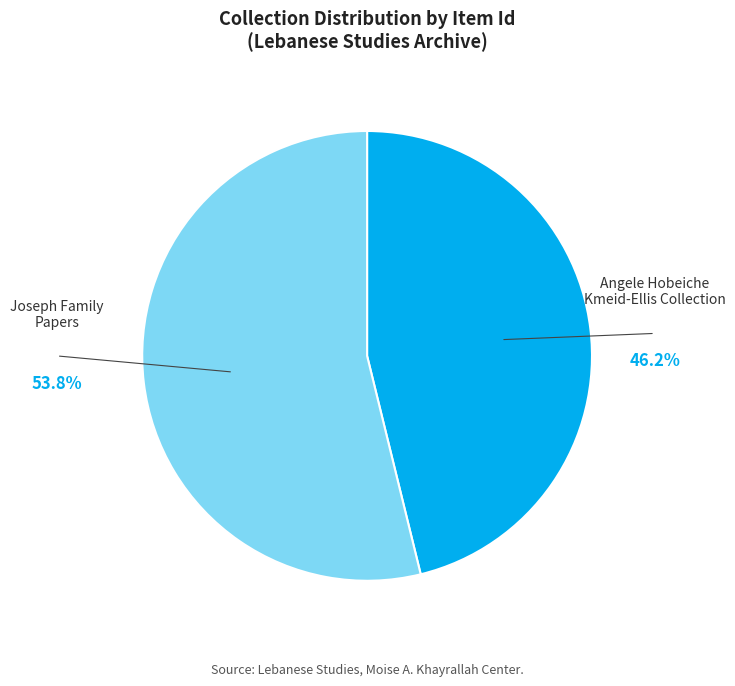

Does any single category account for the majority?

Yes